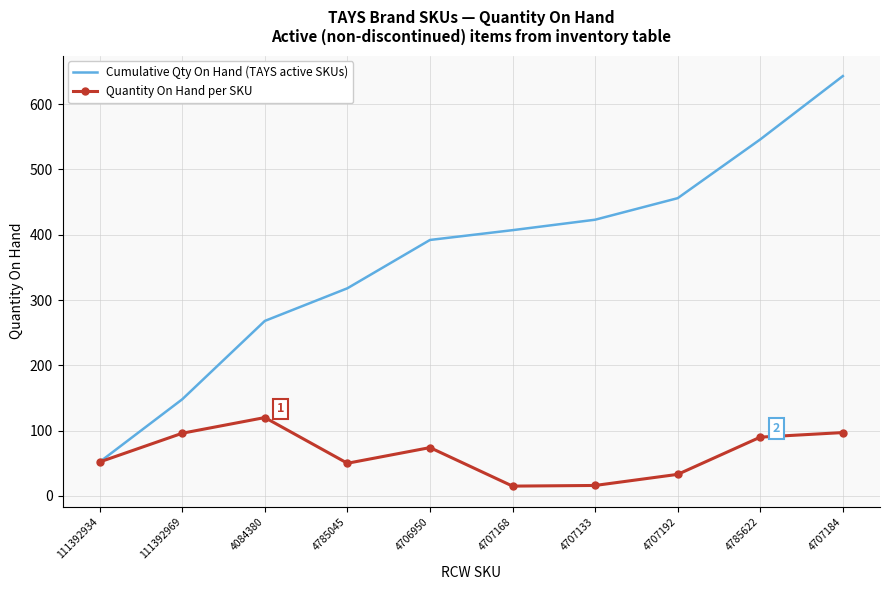

True or false: Cumulative Qty On Hand (TAYS active SKUs) has a value of 392 at 4706950.

True